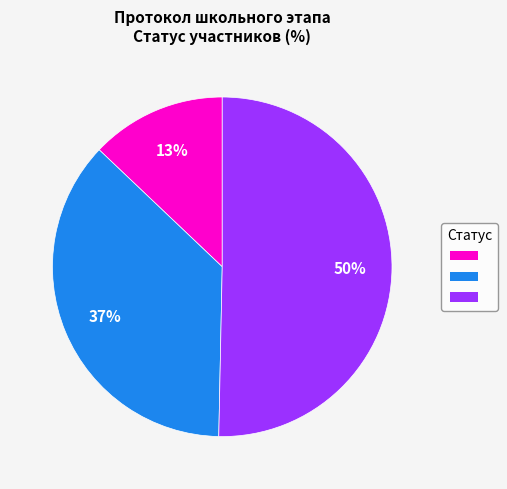

Count the number of slices in the pie.

3